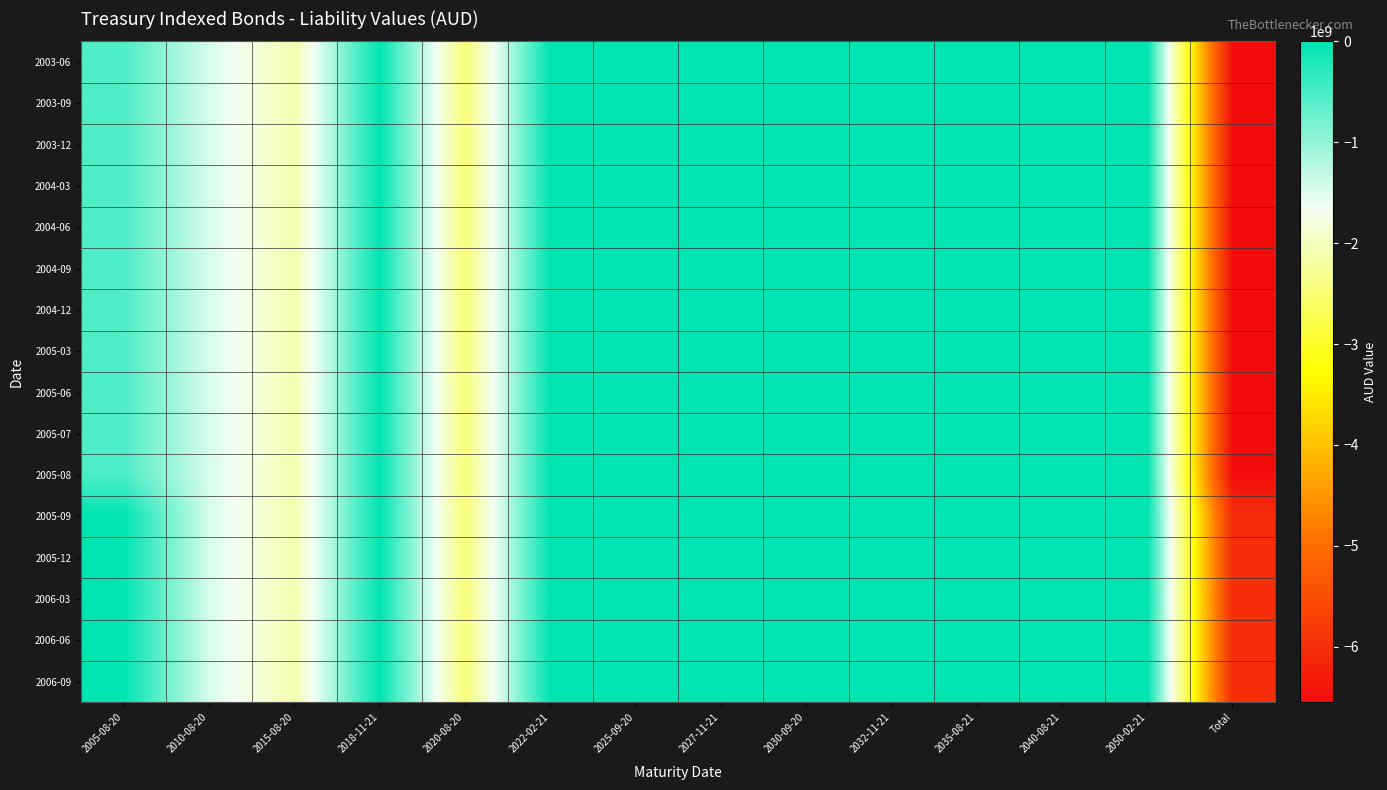

How many distinct data groups are displayed?

16